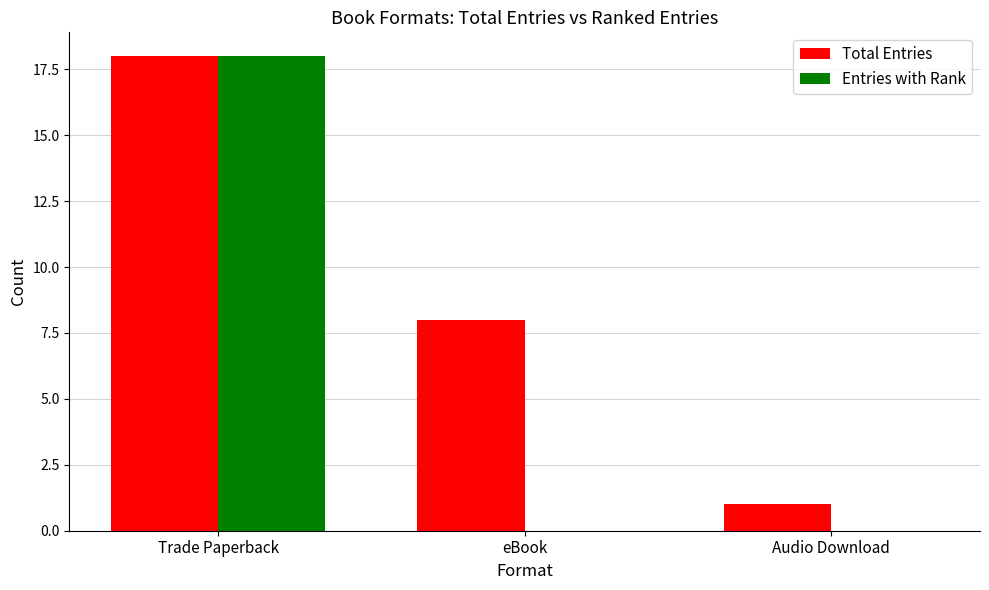

Where is Total Entries nearest to the value 9?

eBook